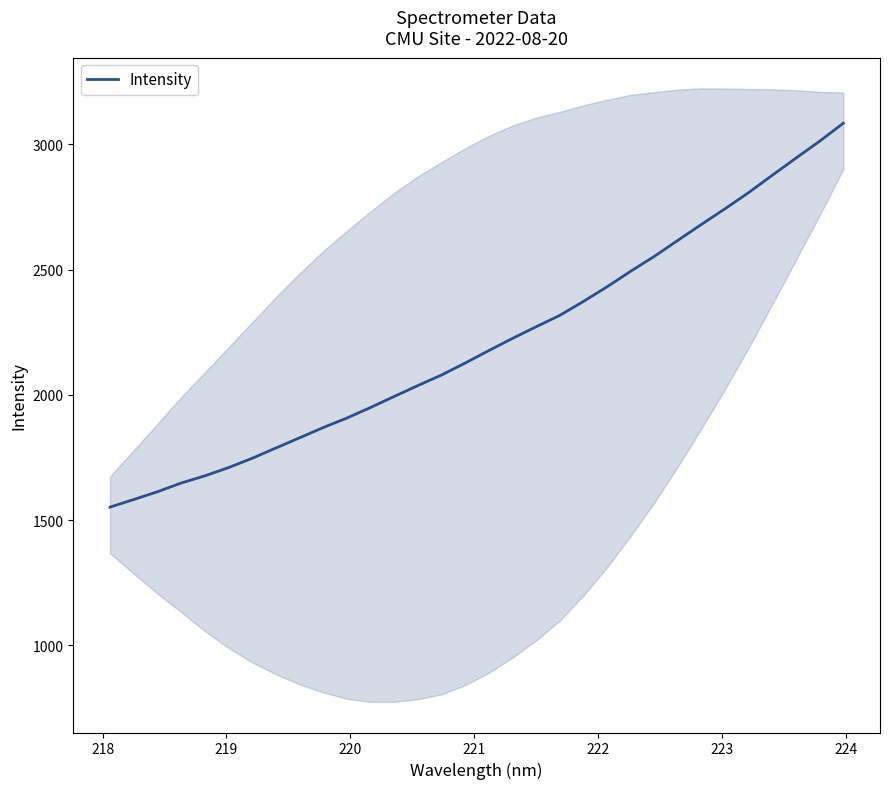

What is the difference between the second highest and minimum values?

1460.6